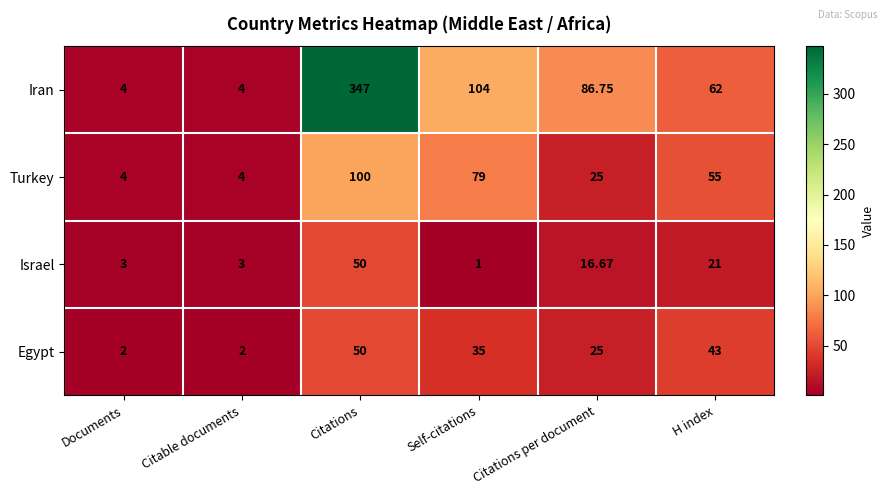

At which category does the chart reach its peak across all series?

Citations